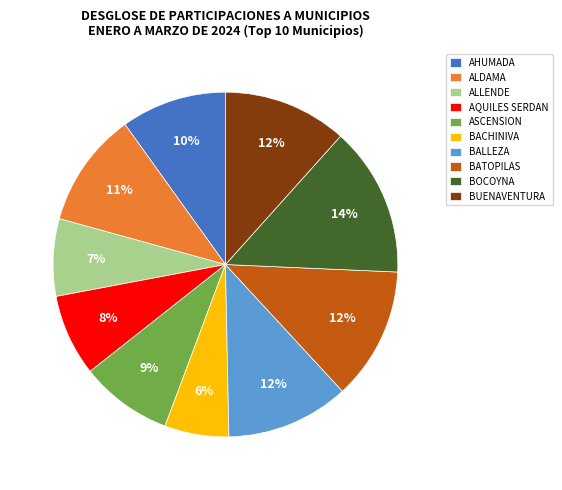

How many slices are in this pie chart?

10